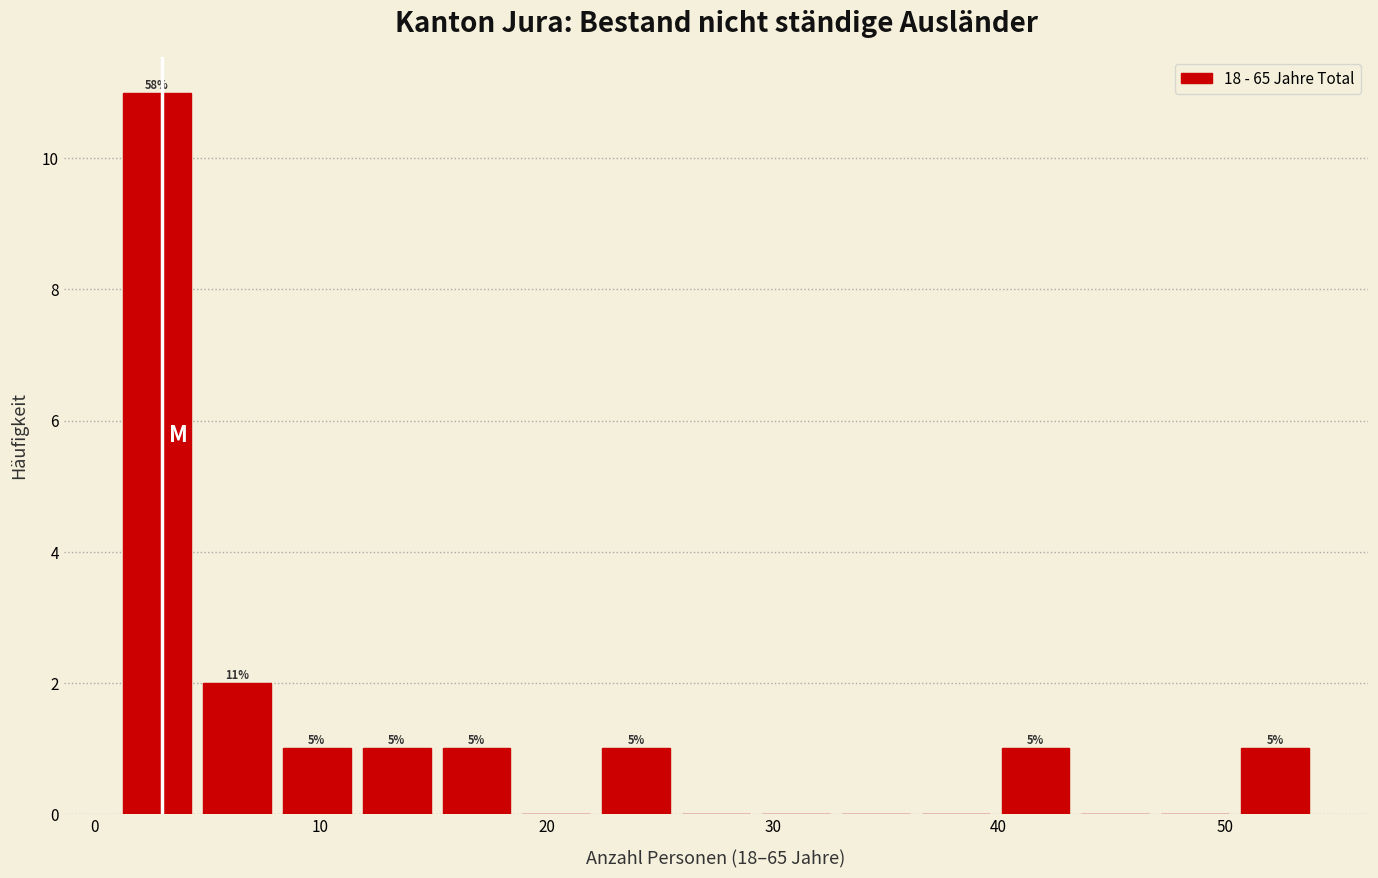

Read against the x-axis, roughly where is the centre of the tallest bar?

3